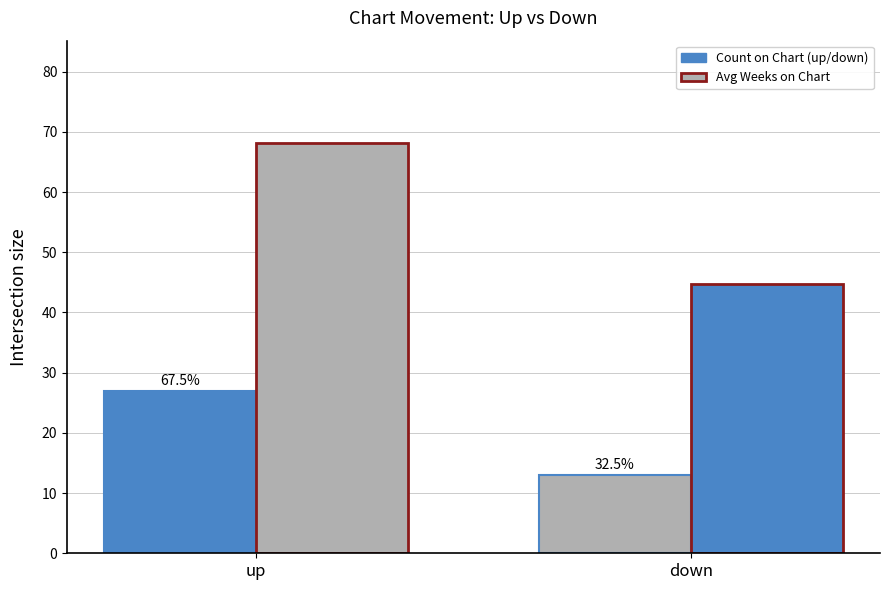

Are the bars grouped side by side (vs. stacked)?

Yes